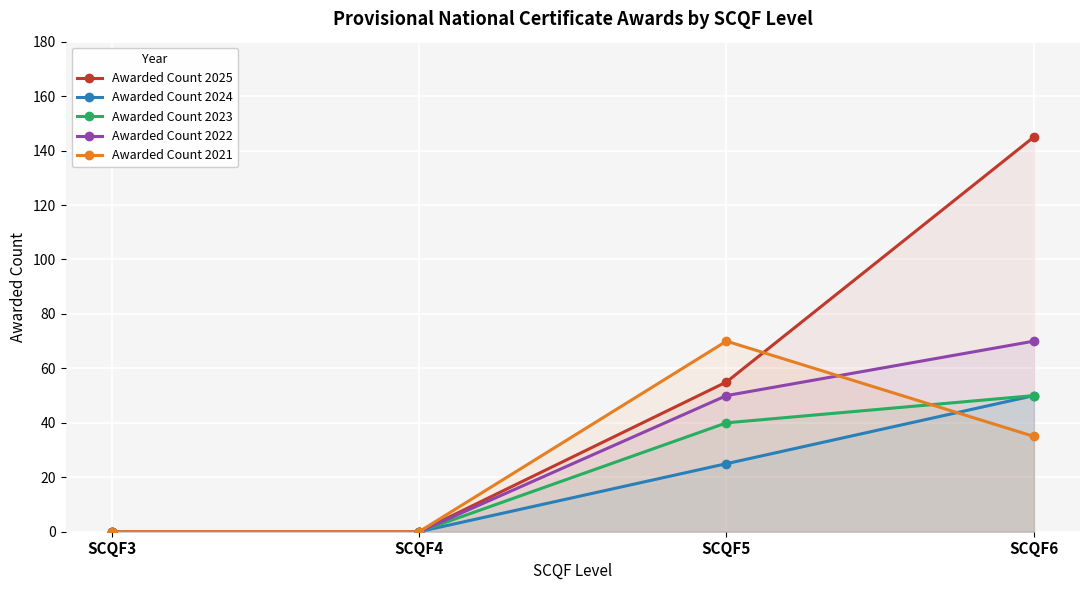

Does the chart display data point markers on the line(s)?

Yes